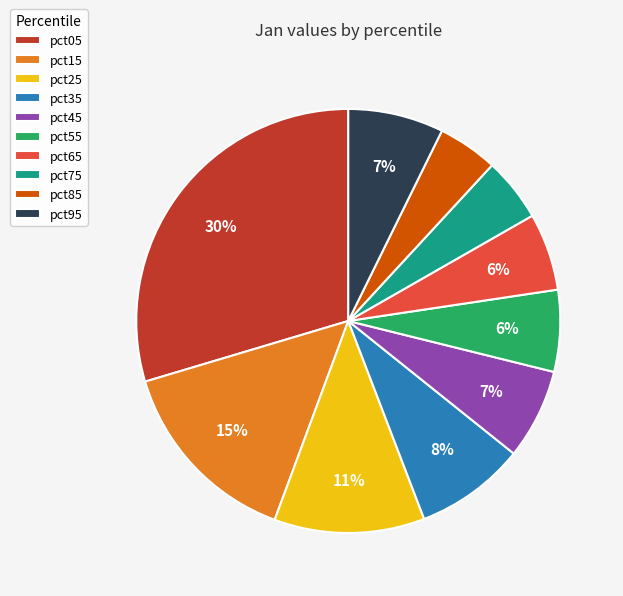

Do pct15 and pct45 together represent more than half of the pie?

No